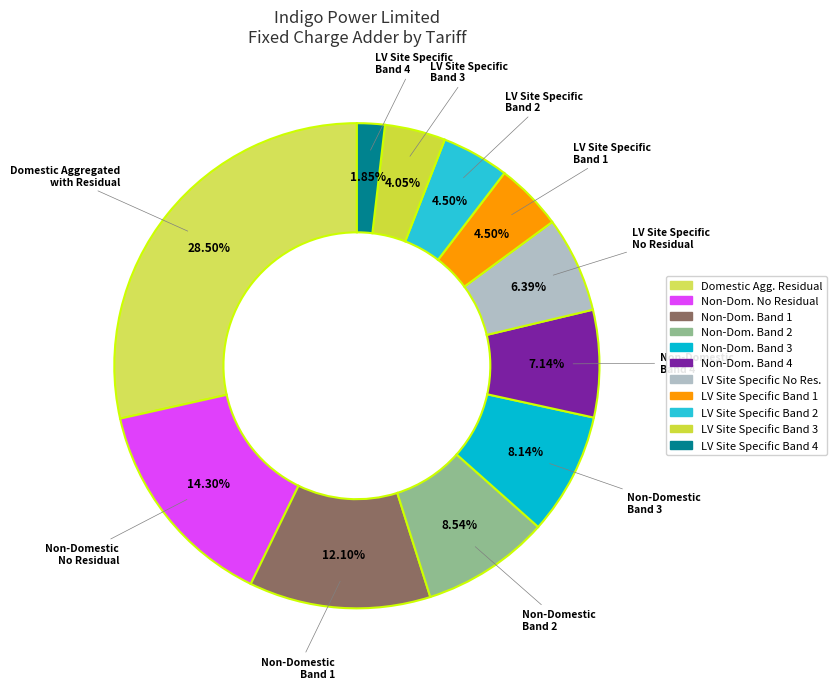

Count the number of slices in the pie.

11